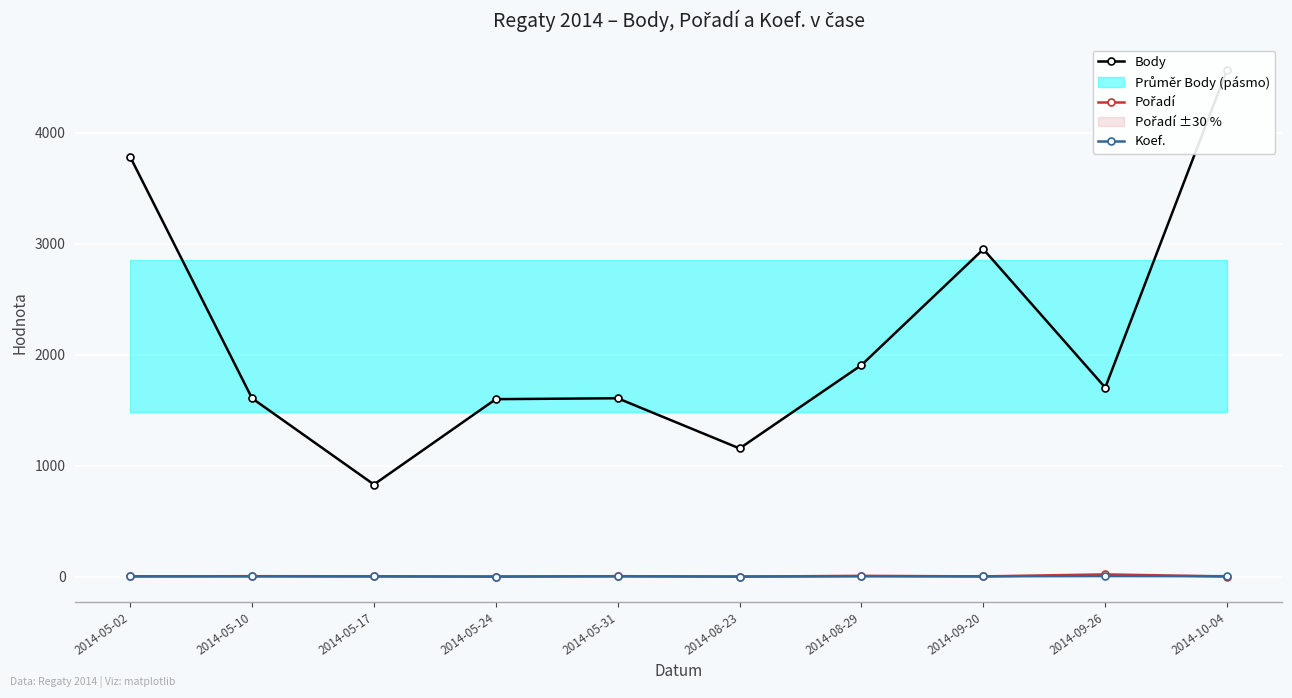

How many data points in Pořadí are less than 4?

5